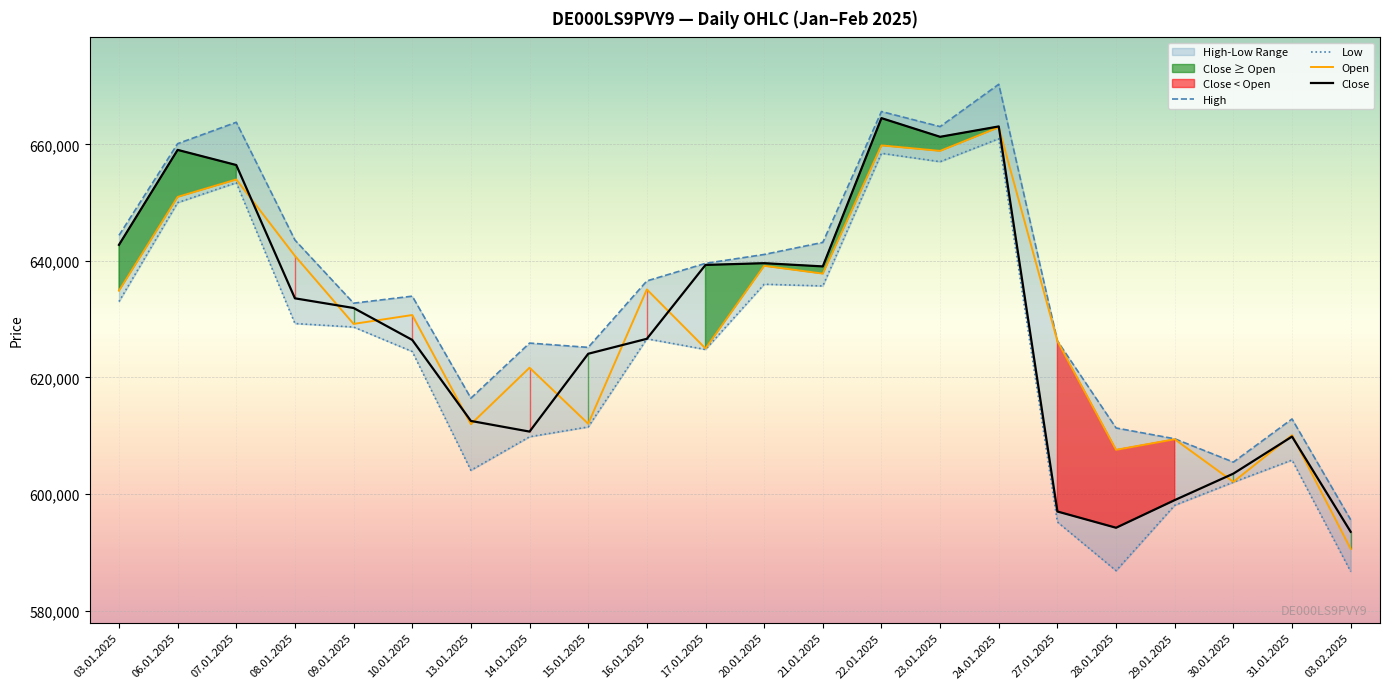

What is the minimum value for Open?

590572